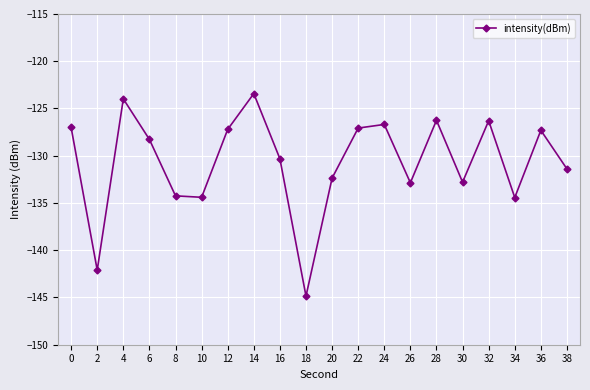

What is the value of the 20th point from the left?

-131.4